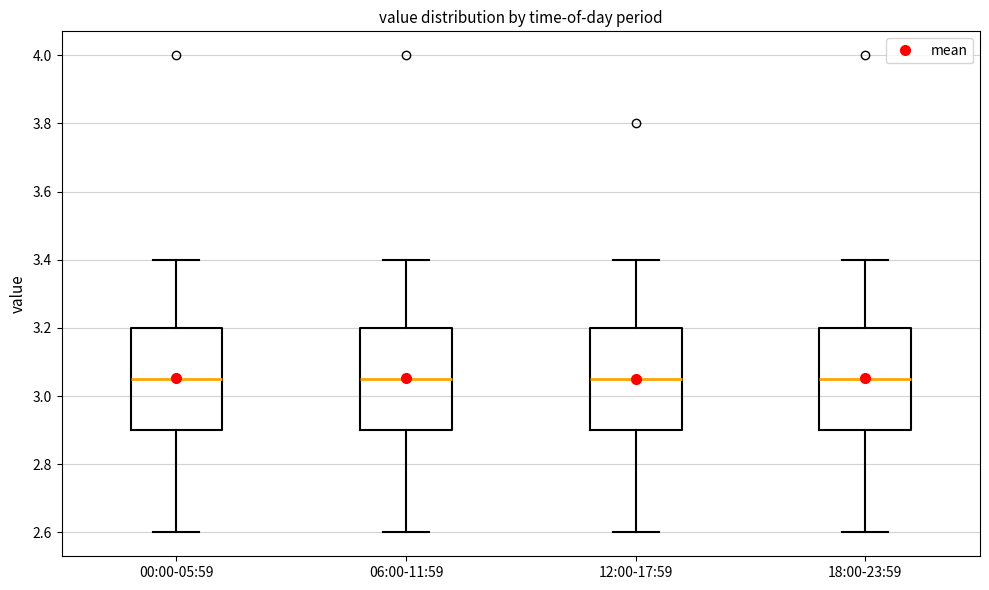

Reading left to right, transcribe this box plot: for each box, give where its median line is, the range the box spans, and where its two whiskers end, as read against the y-axis. The values are not printed on the chart, so give them approximately, as read against the axis.

00:00-05:59: median 3.06, box 2.90 to 3.20, whiskers 2.60 to 3.40
06:00-11:59: median 3.06, box 2.90 to 3.20, whiskers 2.60 to 3.40
12:00-17:59: median 3.06, box 2.90 to 3.20, whiskers 2.60 to 3.40
18:00-23:59: median 3.06, box 2.90 to 3.20, whiskers 2.60 to 3.40